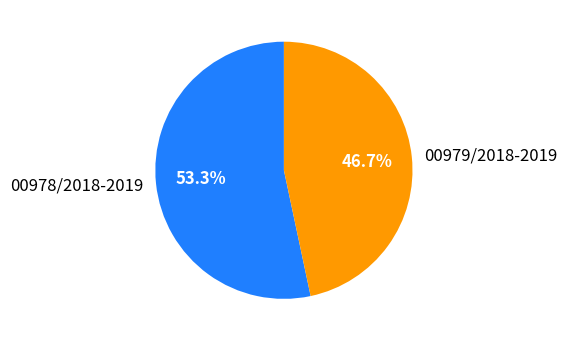

What is the total percentage of 00979/2018-2019 and 00978/2018-2019?

100.0%